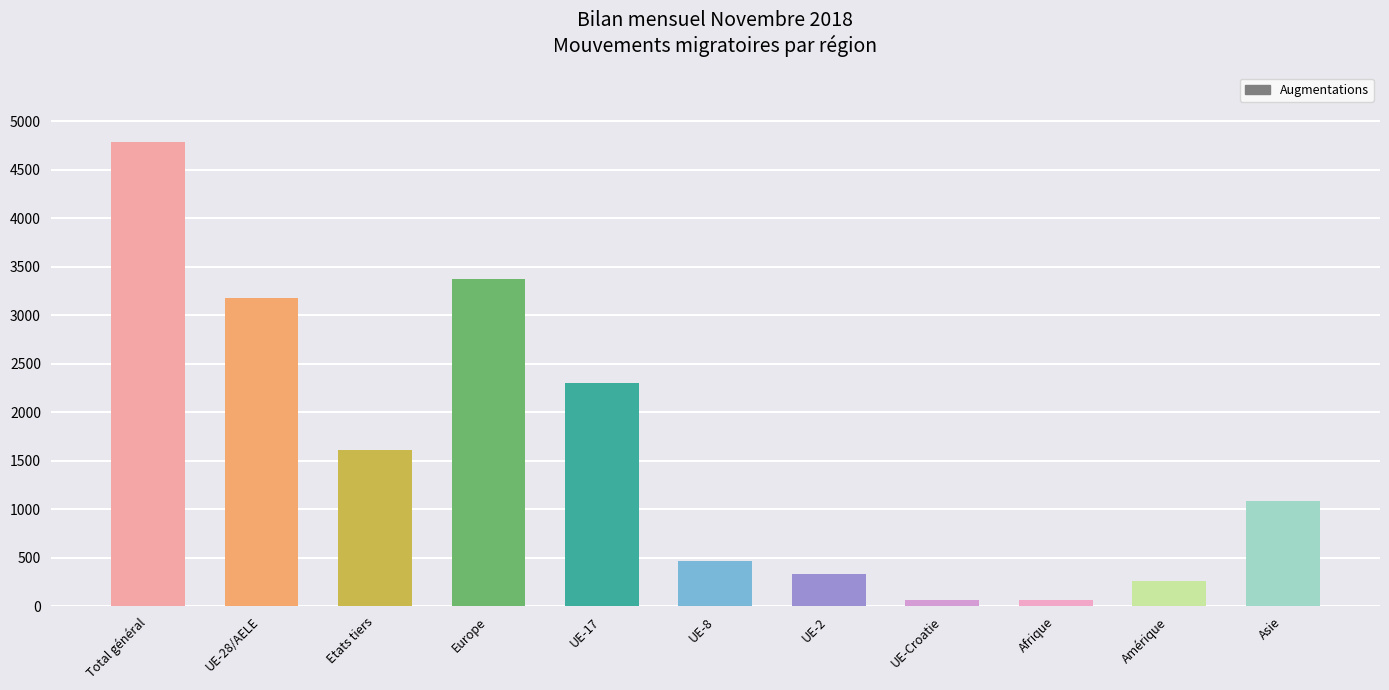

True or false: the data shows 4784 at Total général.

True